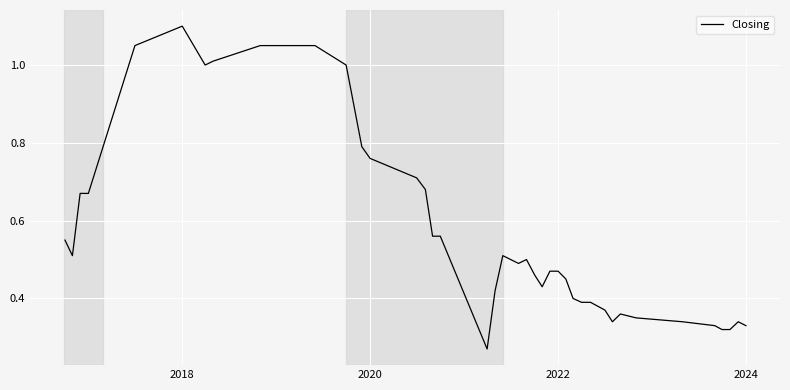

Is this an area chart (filled region under the line)?

No